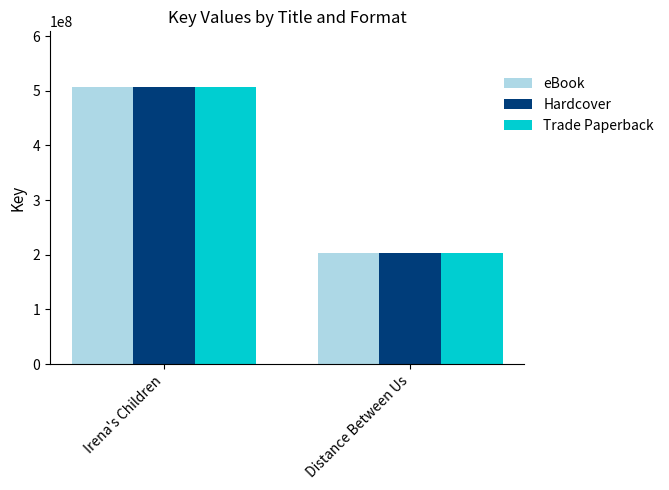

How many categories are shown in the chart?

2